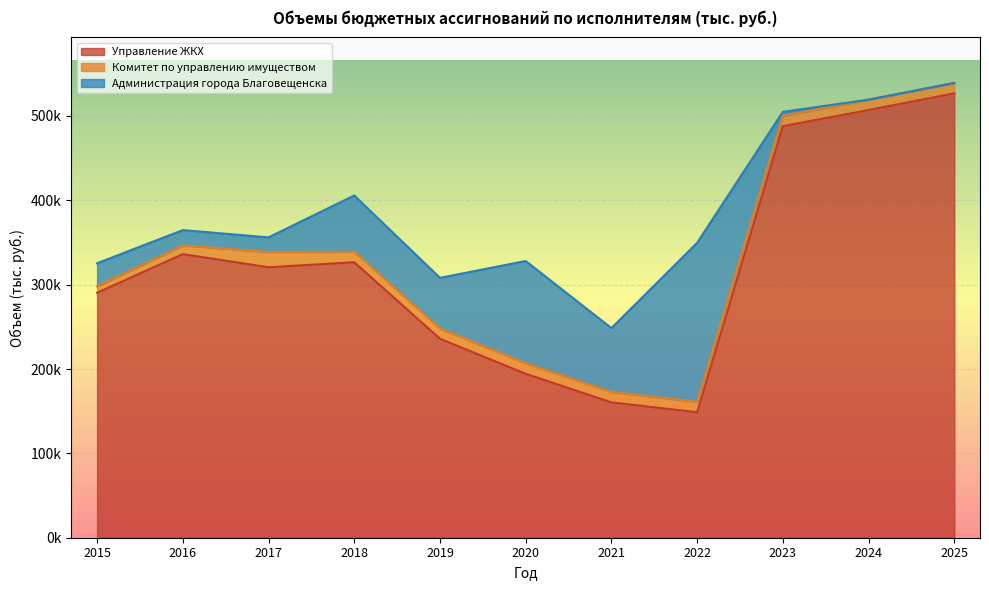

Which series changed the most between 2015 and 2017?

Управление ЖКХ